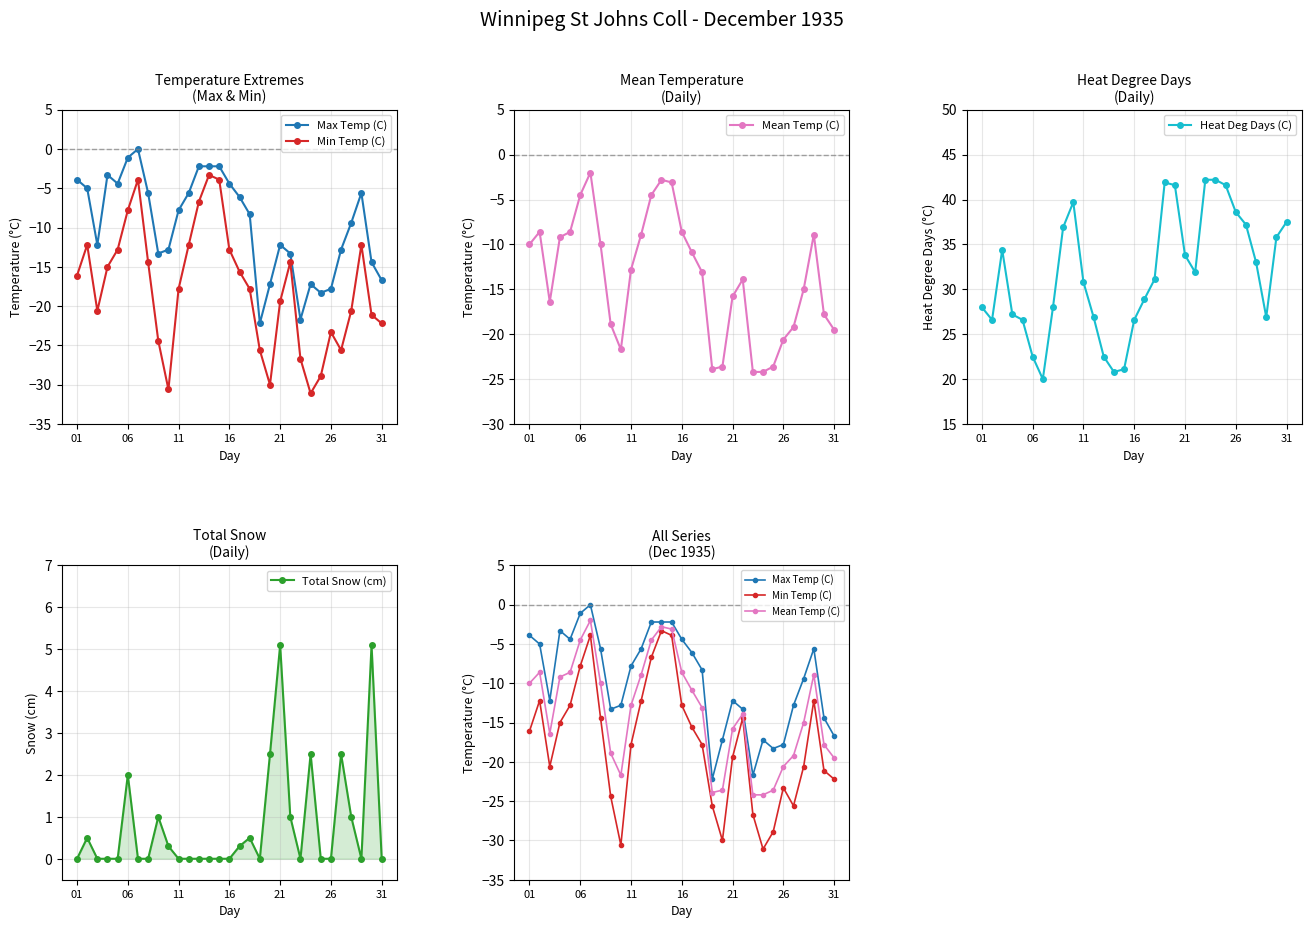

Reading left to right, extract all data points from this chart.

Max Temp (C): -3.9	-5.0	-12.2	-3.3	-4.4	-1.1	0.0	-5.6	-13.3	-12.8	-7.8	-5.6	-2.2	-2.2	-2.2	-4.4	-6.1	-8.3	-22.2	-17.2	-12.2	-13.3	-21.7	-17.2	-18.3	-17.8	-12.8	-9.4	-5.6	-14.4	-16.7
Min Temp (C): -16.1	-12.2	-20.6	-15.0	-12.8	-7.8	-3.9	-14.4	-24.4	-30.6	-17.8	-12.2	-6.7	-3.3	-3.9	-12.8	-15.6	-17.8	-25.6	-30.0	-19.4	-14.4	-26.7	-31.1	-28.9	-23.3	-25.6	-20.6	-12.2	-21.1	-22.2
Mean Temp (C): -10.0	-8.6	-16.4	-9.2	-8.6	-4.5	-2.0	-10.0	-18.9	-21.7	-12.8	-8.9	-4.5	-2.8	-3.1	-8.6	-10.9	-13.1	-23.9	-23.6	-15.8	-13.9	-24.2	-24.2	-23.6	-20.6	-19.2	-15.0	-8.9	-17.8	-19.5
Heat Deg Days (C): 28.0	26.6	34.4	27.2	26.6	22.5	20.0	28.0	36.9	39.7	30.8	26.9	22.5	20.8	21.1	26.6	28.9	31.1	41.9	41.6	33.8	31.9	42.2	42.2	41.6	38.6	37.2	33.0	26.9	35.8	37.5
Total Snow (cm): 0.0	0.5	0.0	0.0	0.0	2.0	0.0	0.0	1.0	0.3	0.0	0.0	0.0	0.0	0.0	0.0	0.3	0.5	0.0	2.5	5.1	1.0	0.0	2.5	0.0	0.0	2.5	1.0	0.0	5.1	0.0